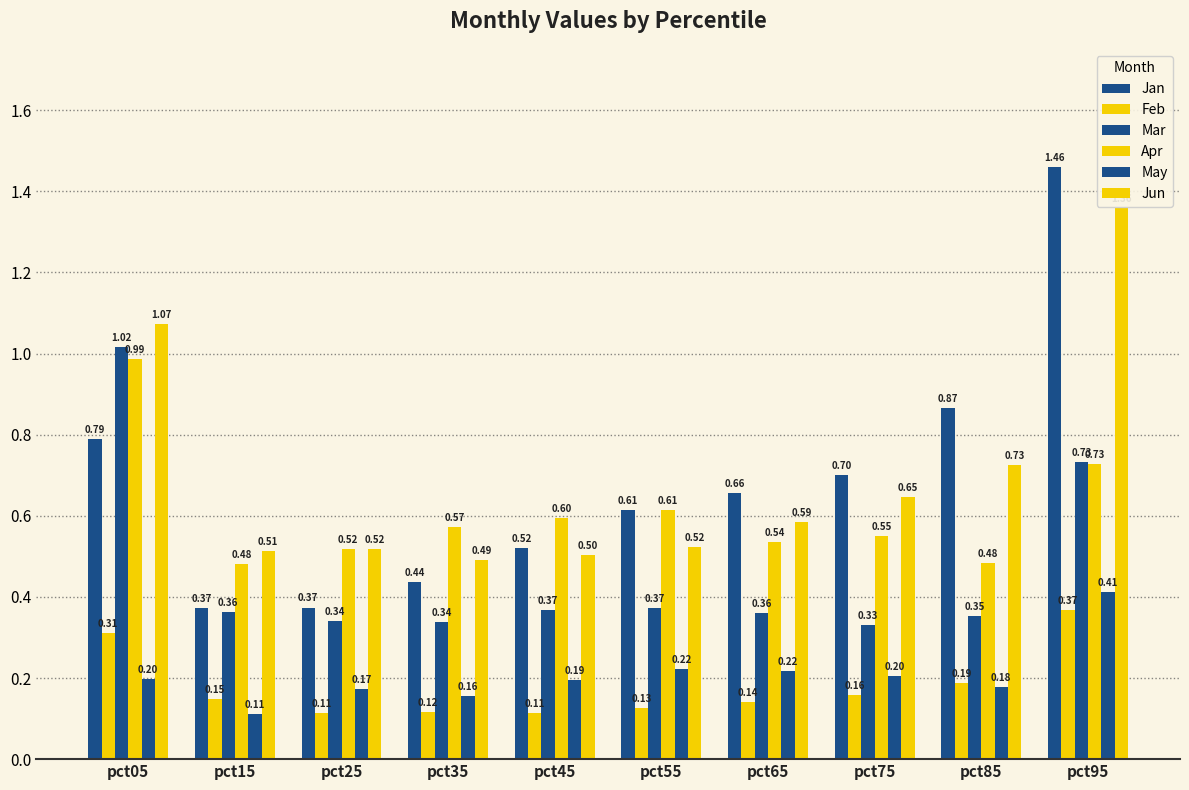

What is the difference between the Jan values at pct45 and pct55?

0.1